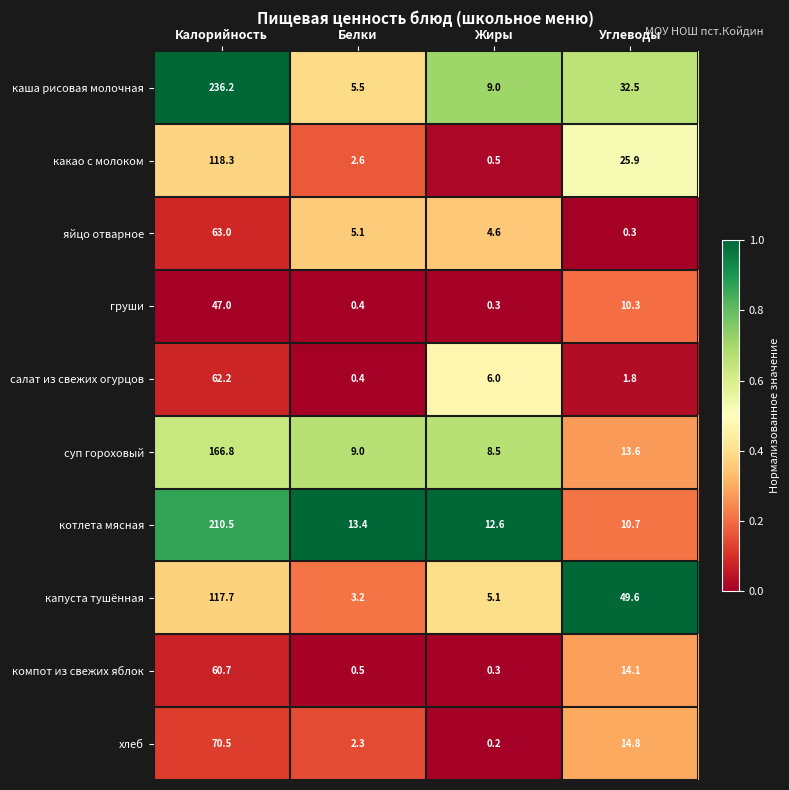

What is the average value of the салат из свежих огурцов series?

17.6